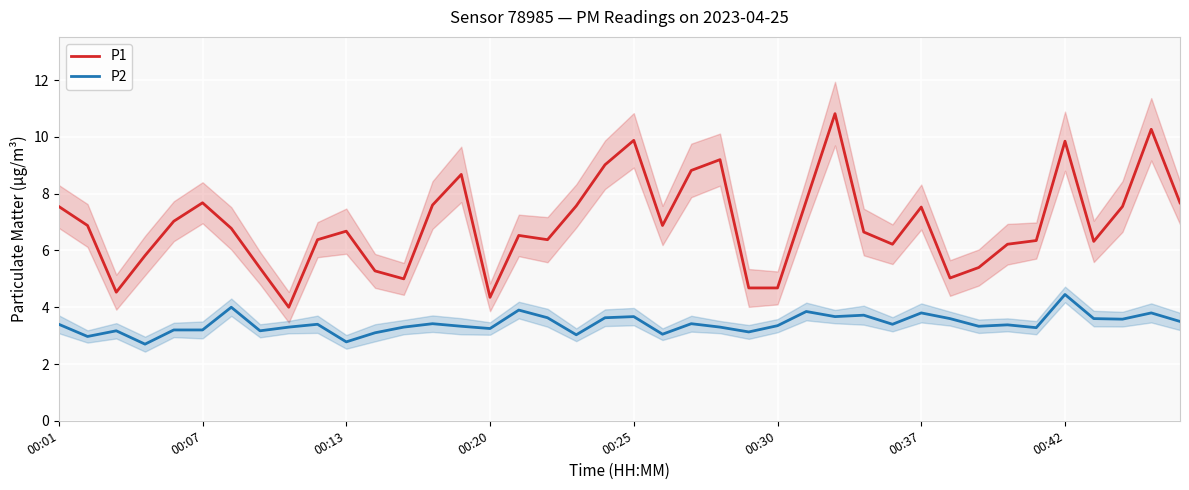

The value of P1 at 39 is 3.3. True or false?

False